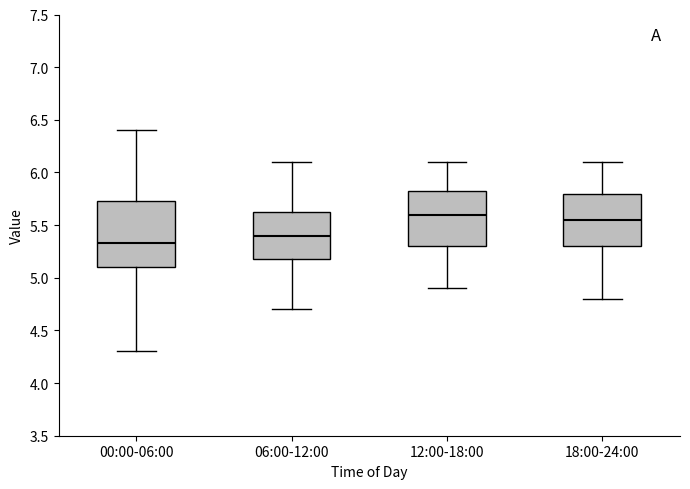

Reading left to right, transcribe this box plot: for each box, give where its median line is, the range the box spans, and where its two whiskers end, as read against the y-axis. The values are not printed on the chart, so give them approximately, as read against the axis.

00:00-06:00: median 5.35, box 5.10 to 5.75, whiskers 4.30 to 6.40
06:00-12:00: median 5.40, box 5.20 to 5.65, whiskers 4.70 to 6.10
12:00-18:00: median 5.60, box 5.30 to 5.85, whiskers 4.90 to 6.10
18:00-24:00: median 5.55, box 5.30 to 5.80, whiskers 4.80 to 6.10